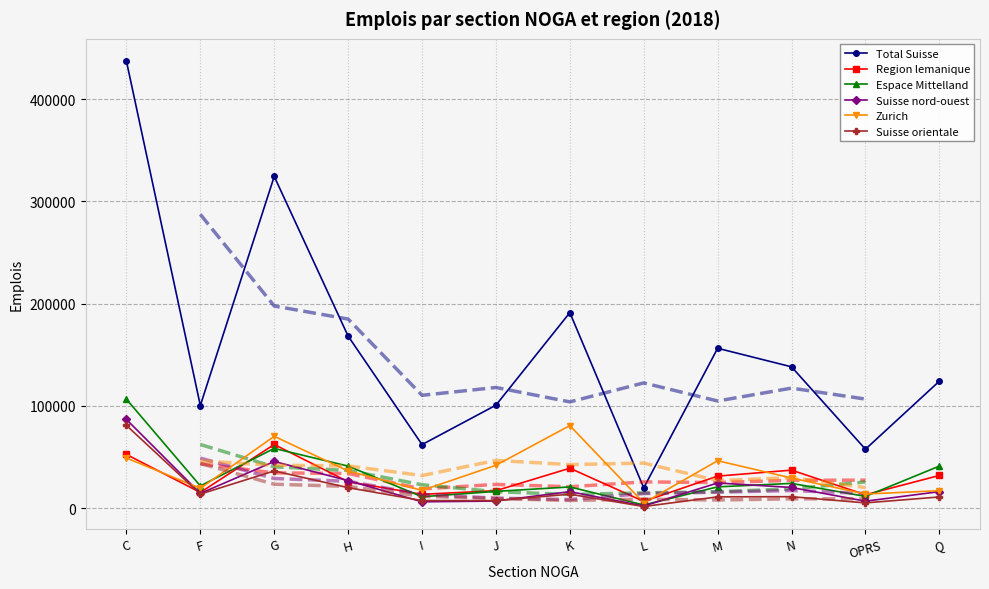

How many categories are shown in the chart?

12